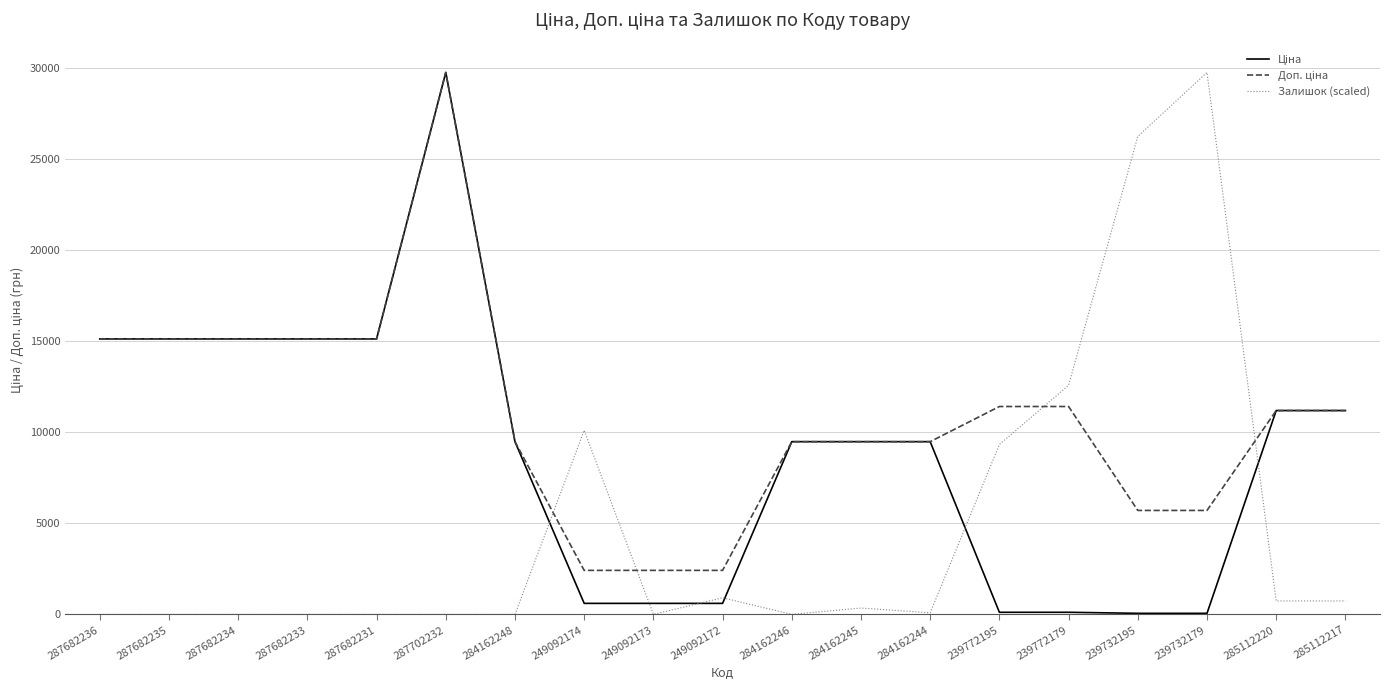

At which category is the sum across all series the highest?

287702232